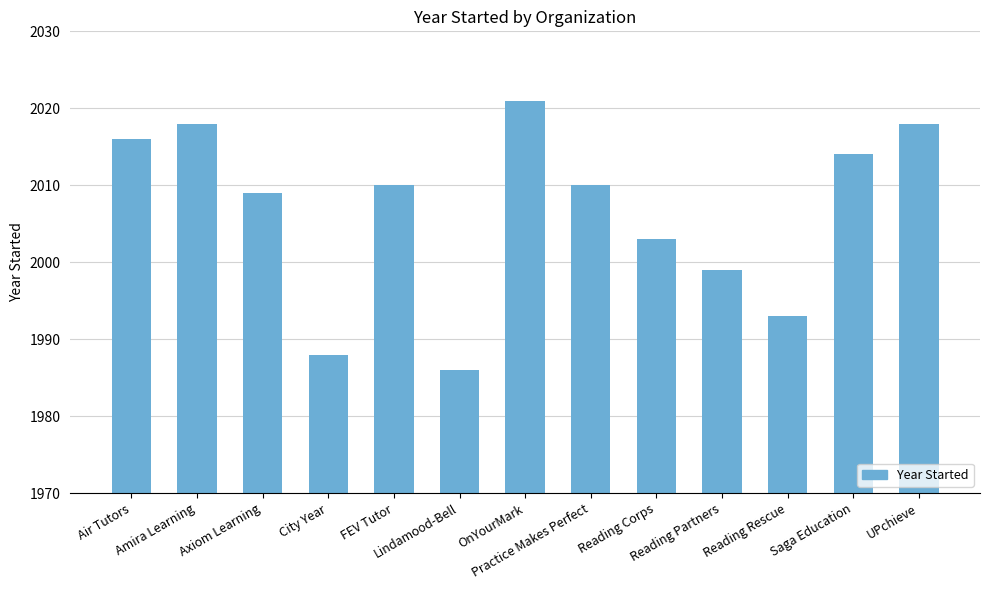

What position from the left is Lindamood-Bell?

6